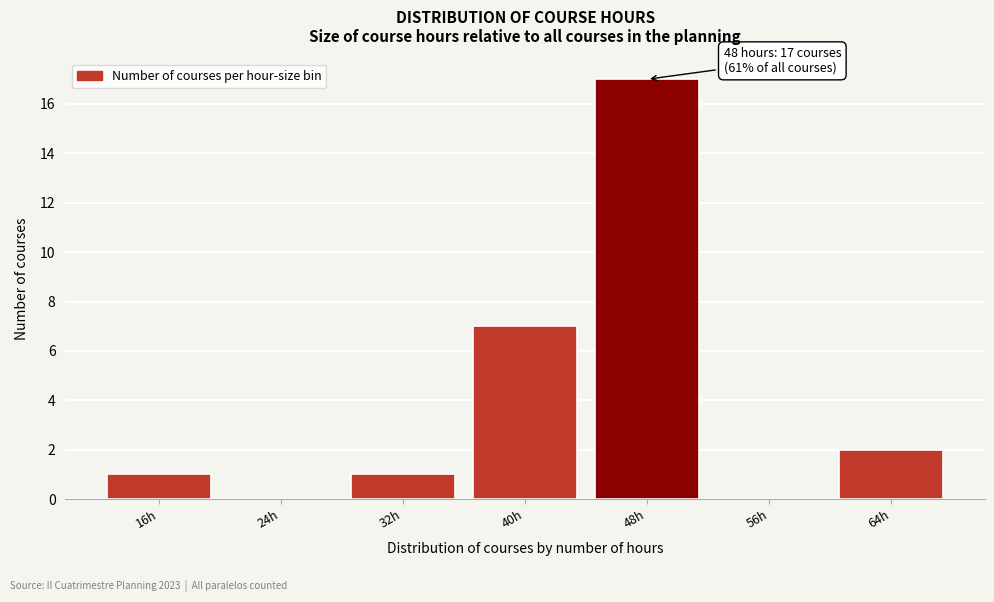

Reading left to right, transcribe all the data shown in this chart.

16h=1	24h=0	32h=1	40h=7	48h=17	56h=0	64h=2